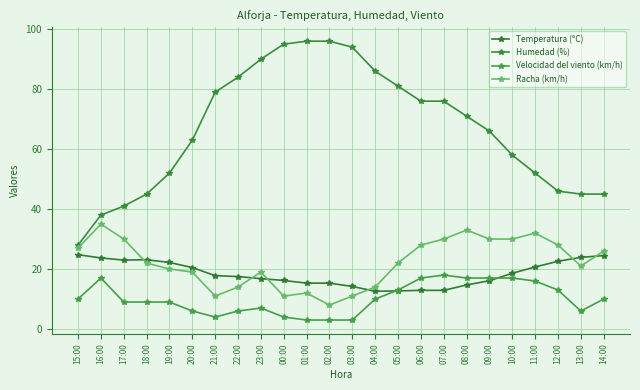

How many intersections are there between Temperatura (ºC) and Velocidad del viento (km/h)?

2